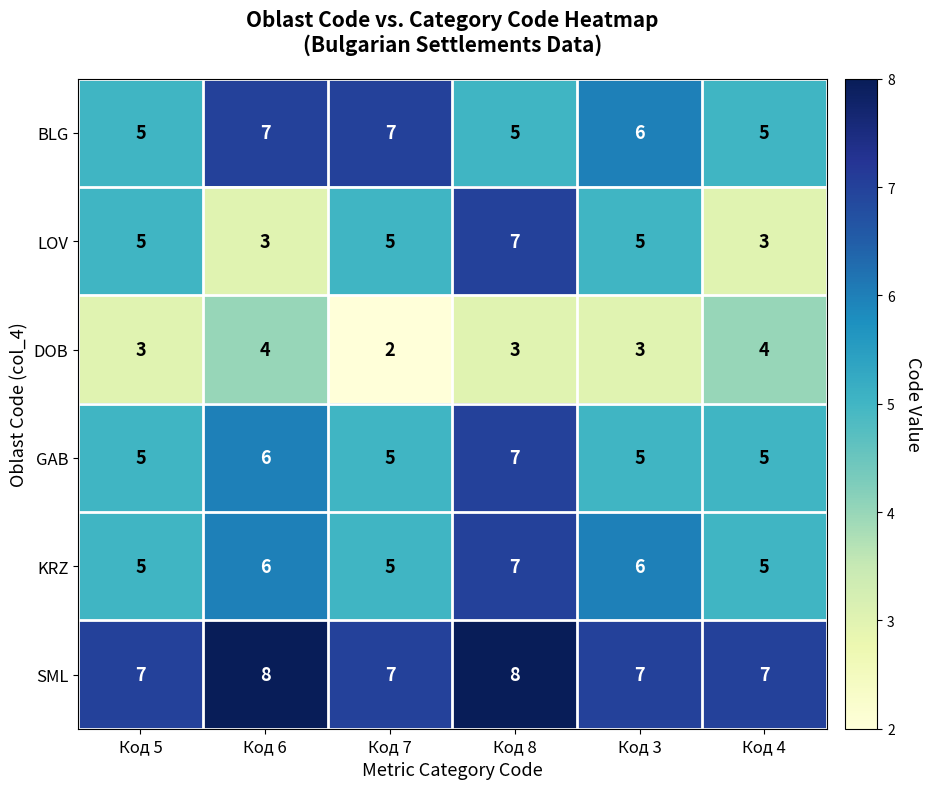

What is the sum of the SML values at Код 5 and Код 3?

14